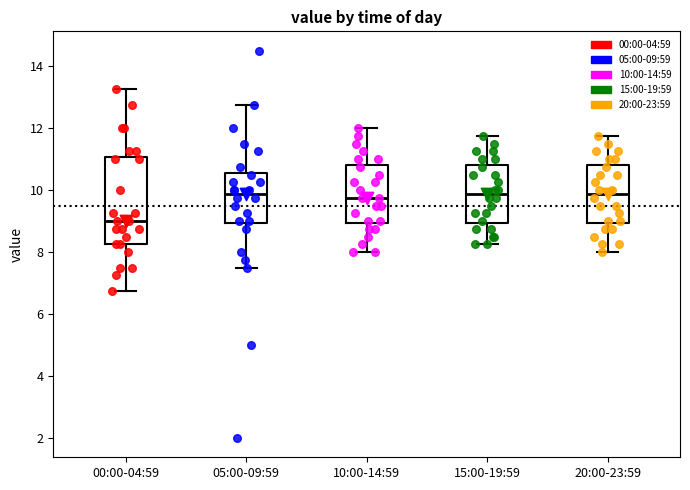

Reading left to right, read every box against the y-axis: the position of its median line, the range the box covers, and the ends of its whiskers. The values are not printed on the chart, so give them approximately, as read against the axis.

00:00-04:59: median 9.0, box 8.2 to 11.0, whiskers 6.8 to 13.2
05:00-09:59: median 9.8, box 9.0 to 10.6, whiskers 7.6 to 12.8
10:00-14:59: median 9.8, box 9.0 to 10.8, whiskers 8.0 to 12.0
15:00-19:59: median 9.8, box 9.0 to 10.8, whiskers 8.2 to 11.8
20:00-23:59: median 9.8, box 9.0 to 10.8, whiskers 8.0 to 11.8